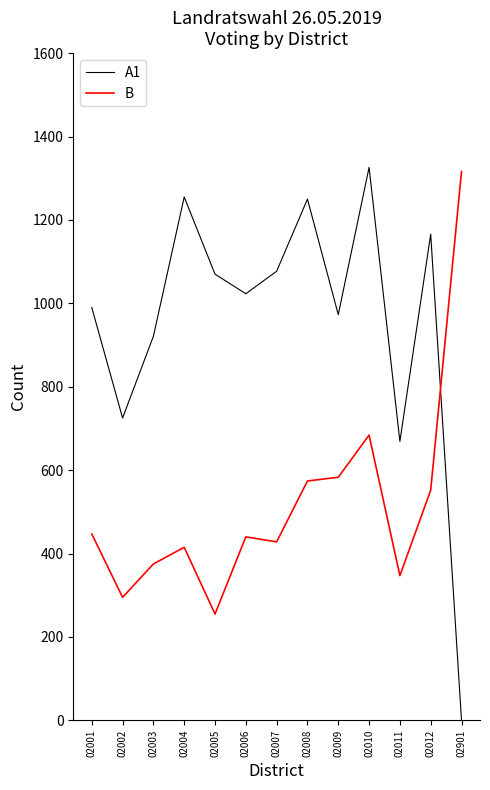

Where does the B series first go above 440?

02001